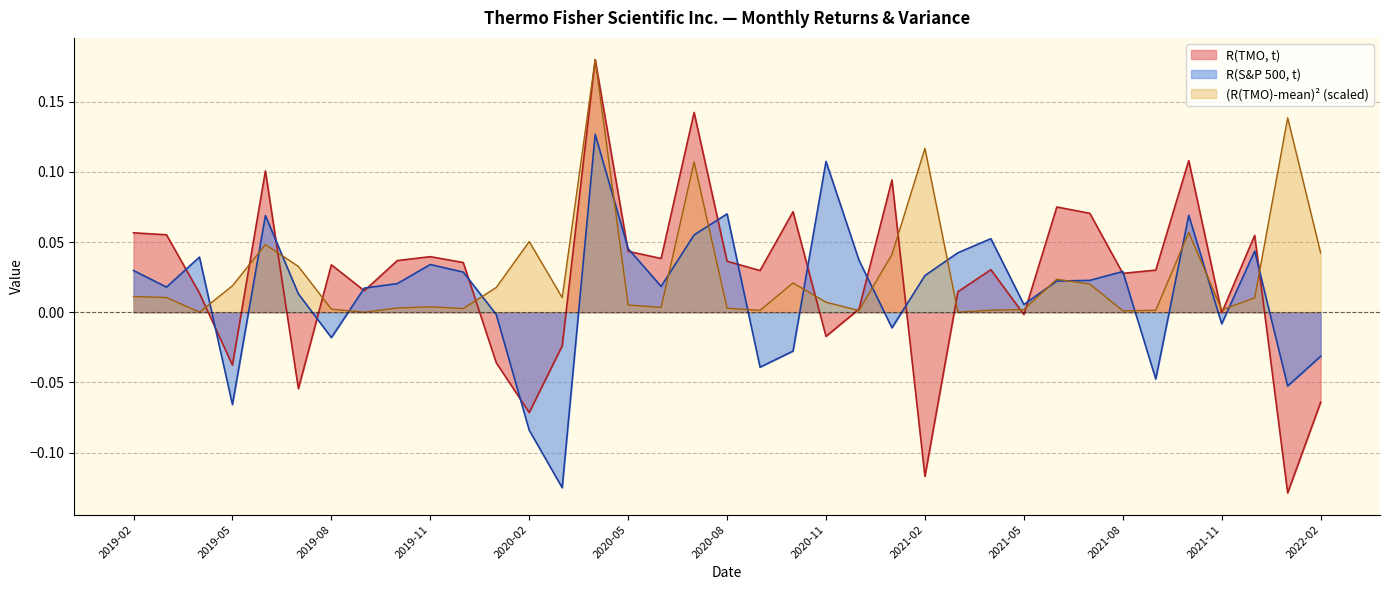

List the labels in order of R(TMO, t) value, largest first.

2020-04, 2020-07, 2021-10, 2019-06, 2021-01, 2021-06, 2020-10, 2021-07, 2019-02, 2019-03, 2021-12, 2020-05, 2019-11, 2020-06, 2019-10, 2020-08, 2019-12, 2019-08, 2021-04, 2021-09, 2020-09, 2021-08, 2019-09, 2021-03, 2019-04, 2020-12, 2021-11, 2021-05, 2020-11, 2020-03, 2020-01, 2019-05, 2019-07, 2022-02, 2020-02, 2021-02, 2022-01